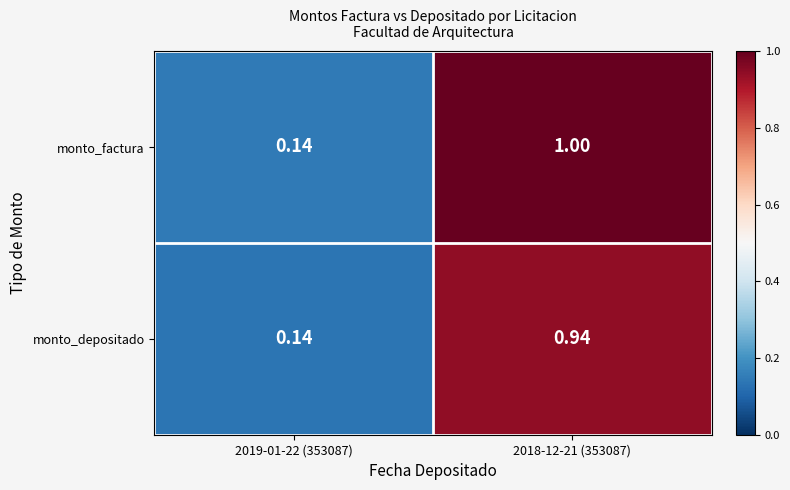

Which series has the largest total across all categories?

monto_factura